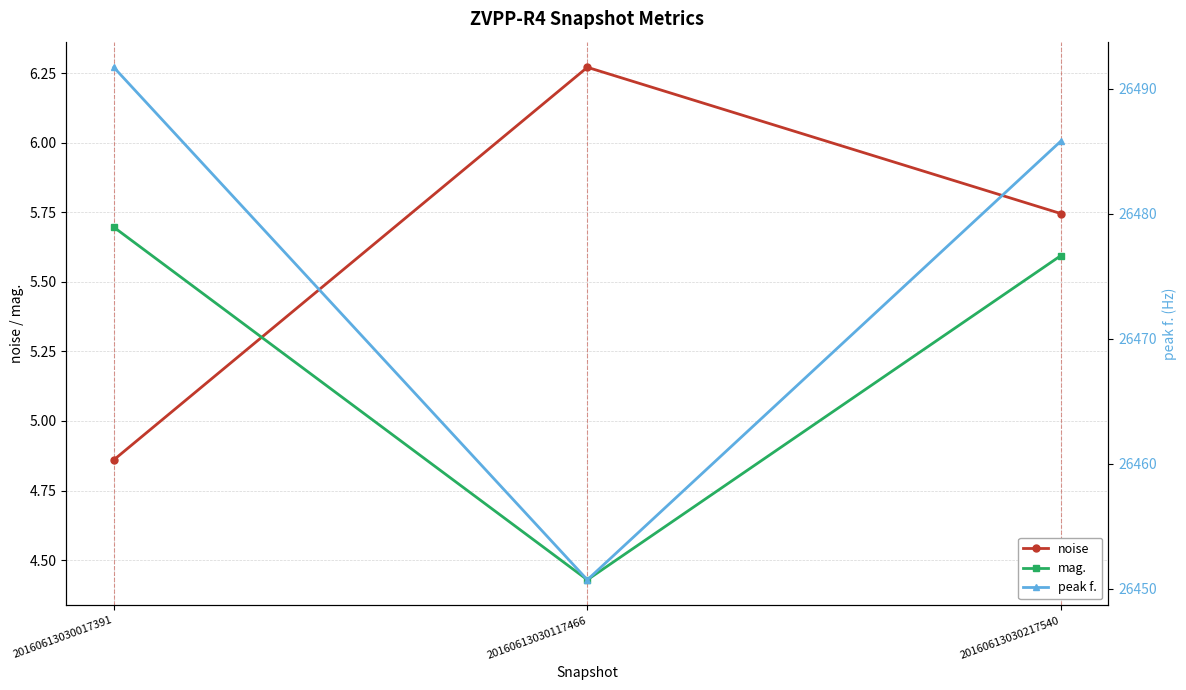

Reading left to right, list all the values displayed in this chart.

noise: 20160613030017391=4.9	20160613030117466=6.3	20160613030217540=5.7
mag.: 20160613030017391=5.7	20160613030117466=4.4	20160613030217540=5.6
peak f.: 20160613030017391=26491.7	20160613030117466=26450.7	20160613030217540=26485.8